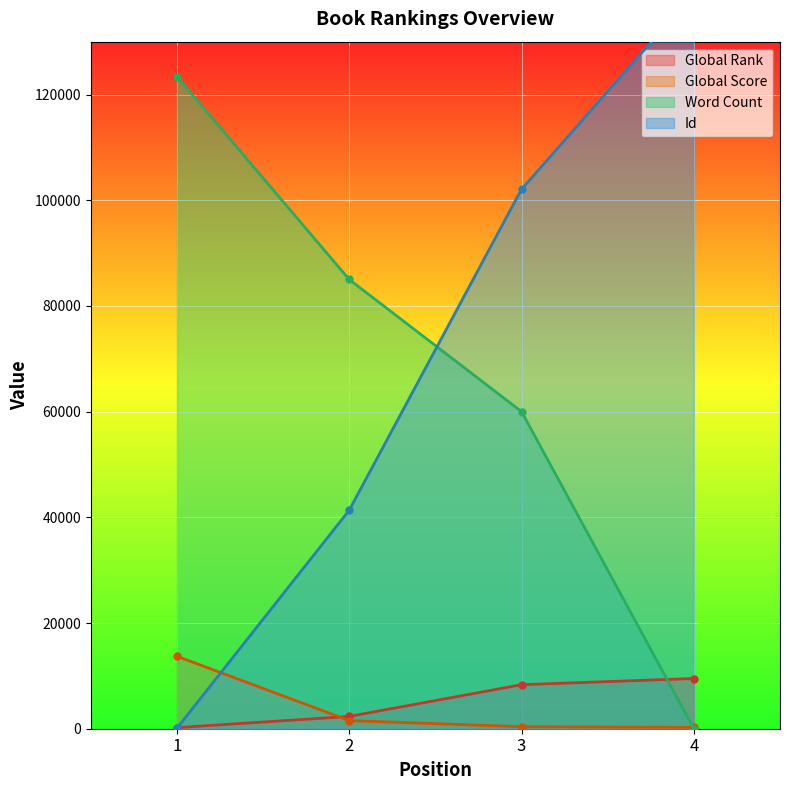

Between 1 and 3, which series saw the biggest shift?

Id